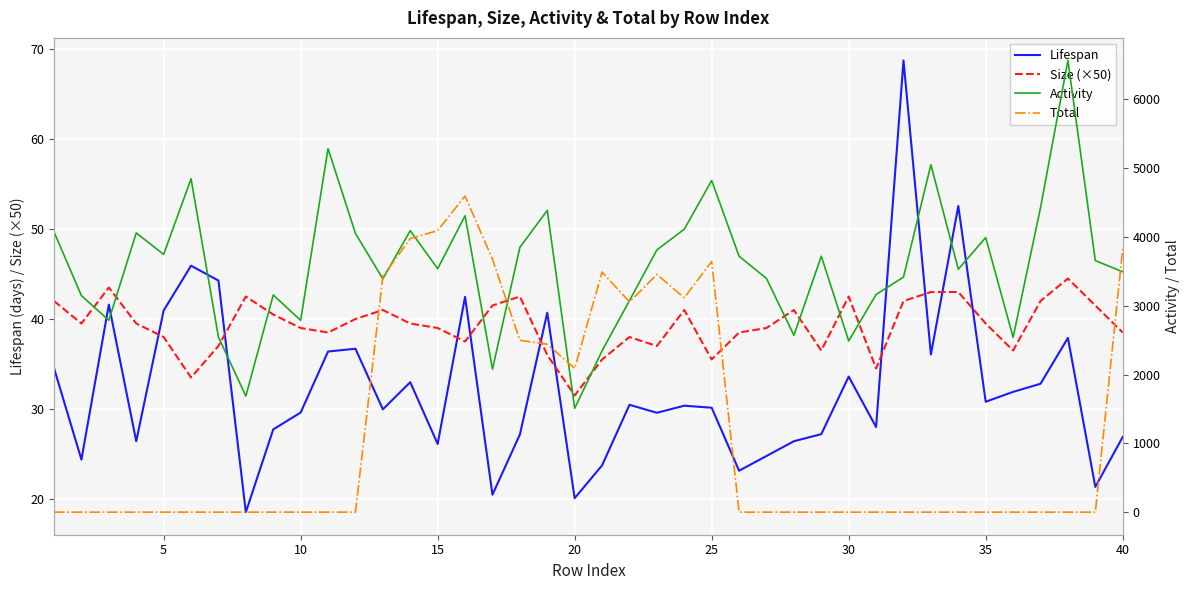

Is it true that Size (×50) equals 62.0 at 5?

False